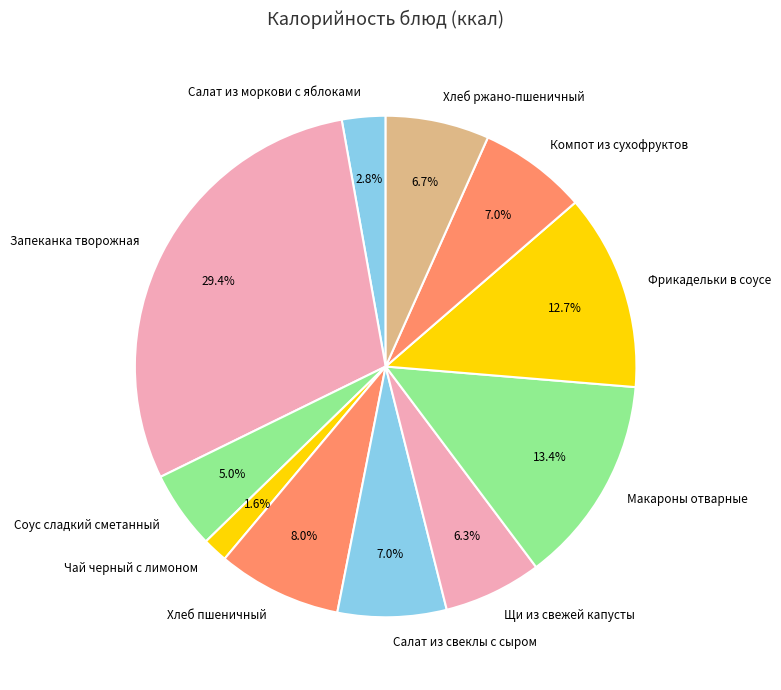

What percentage is NOT represented by Соус сладкий сметанный?

95.0%